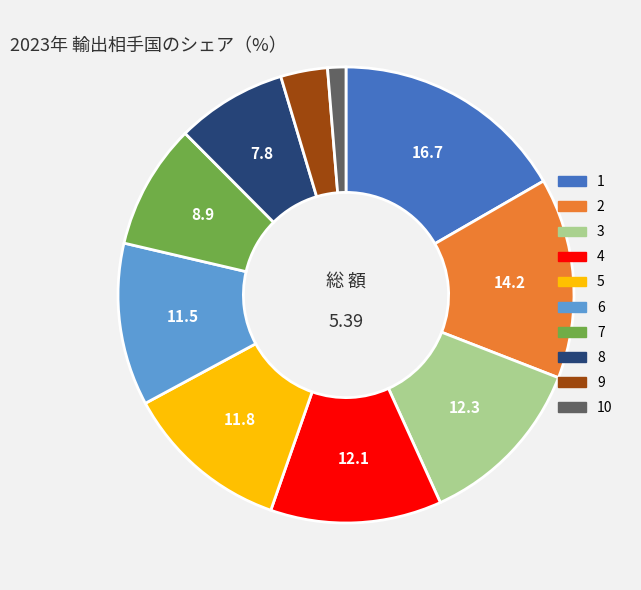

Is it true that 4 is 12% of the pie?

True